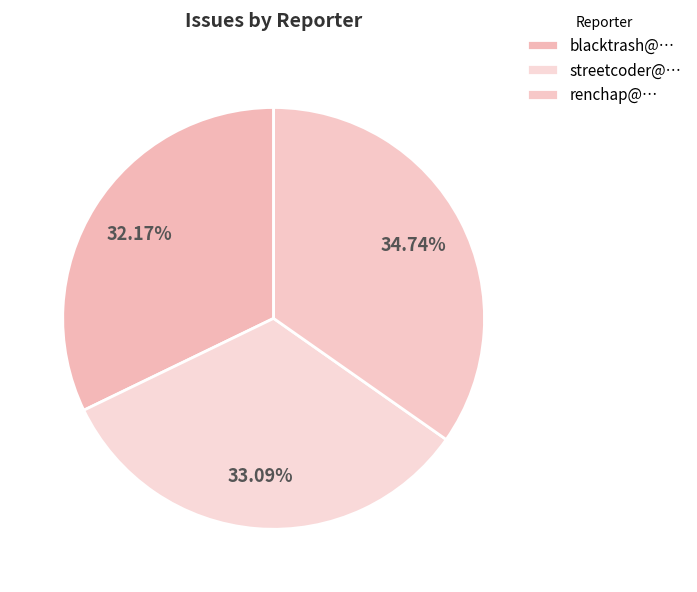

True or false: blacktrash@… accounts for 26% of the total.

False